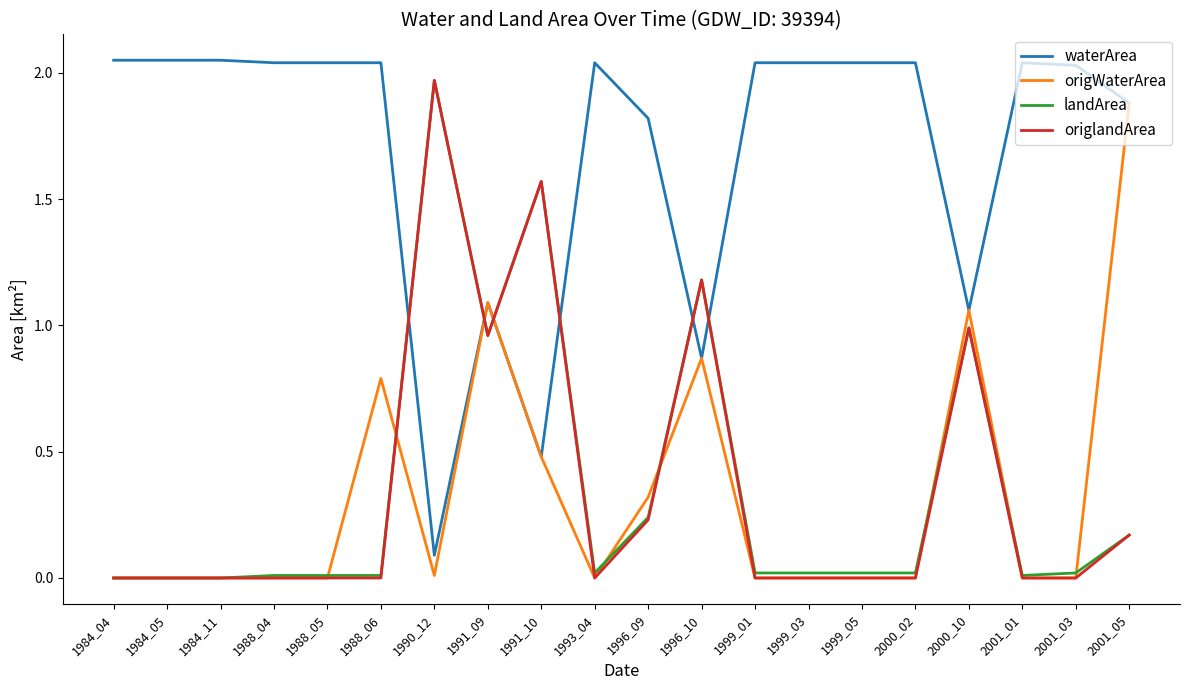

Which category has the highest value in the origlandArea series?

1990_12